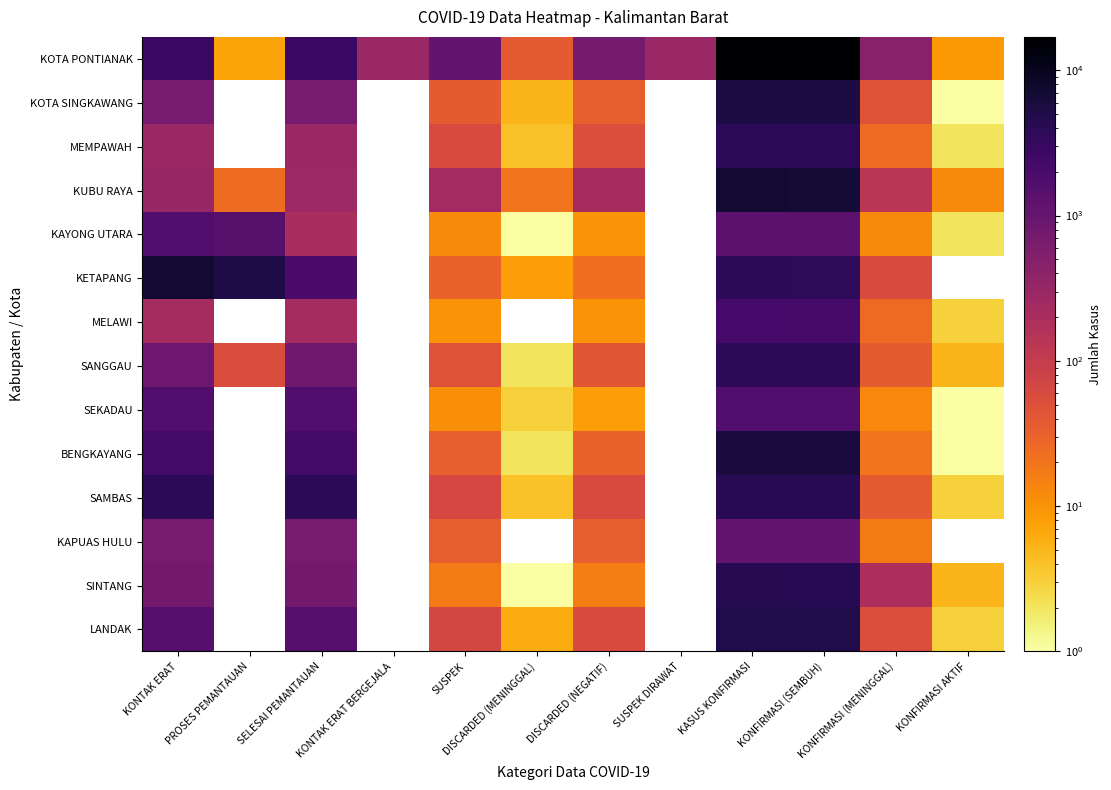

Which category has the lowest value across all series?

KONFIRMASI AKTIF